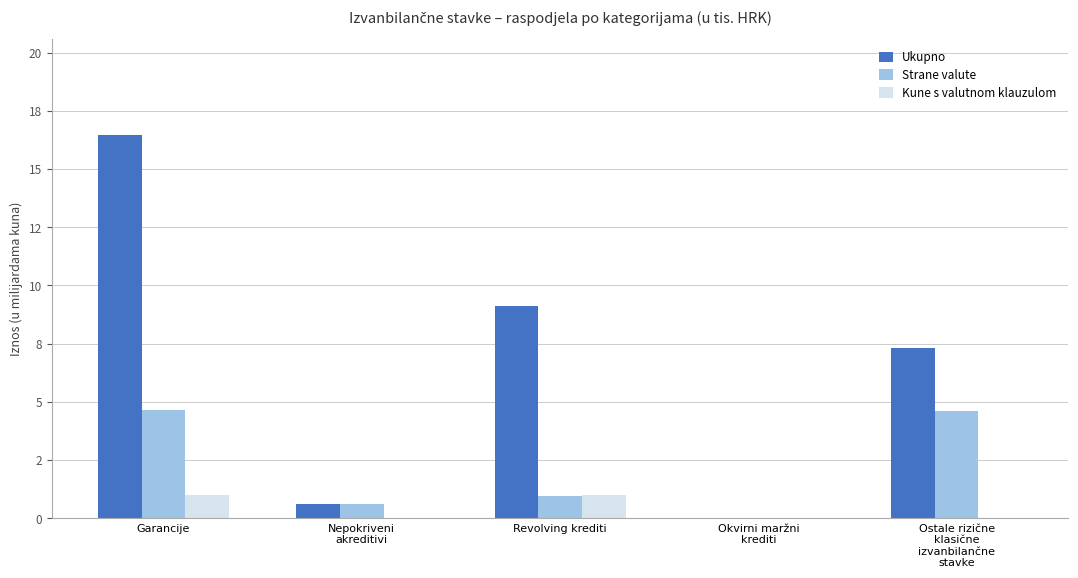

What are all the series names shown in the legend?

Ukupno, Strane valute, Kune s valutnom klauzulom